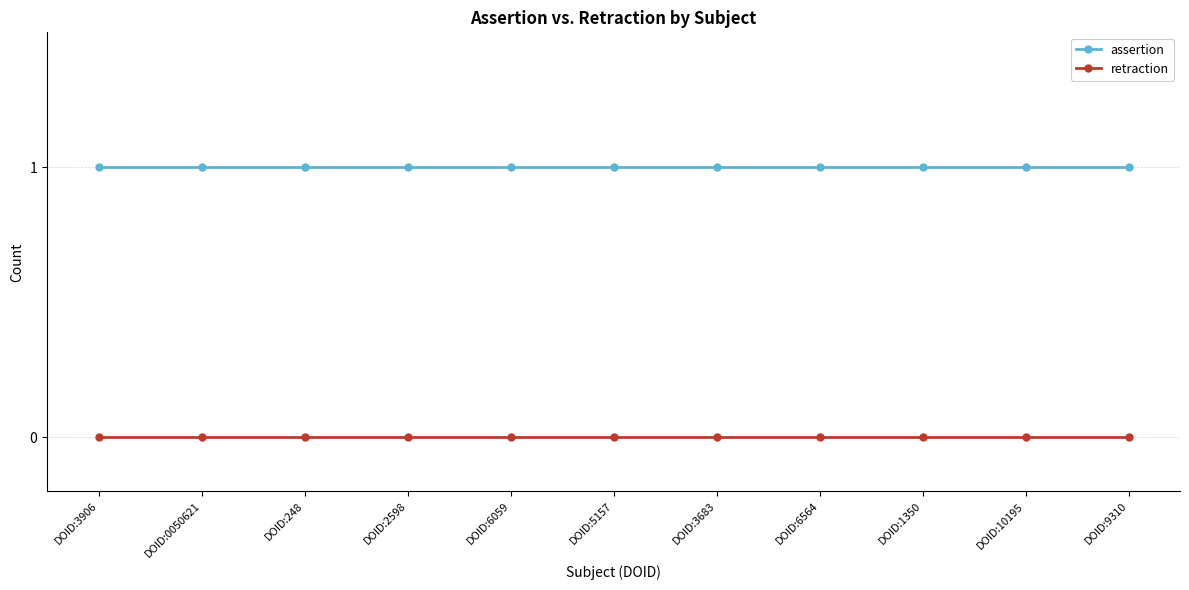

True or false: retraction has a value of 0 at DOID:248.

True